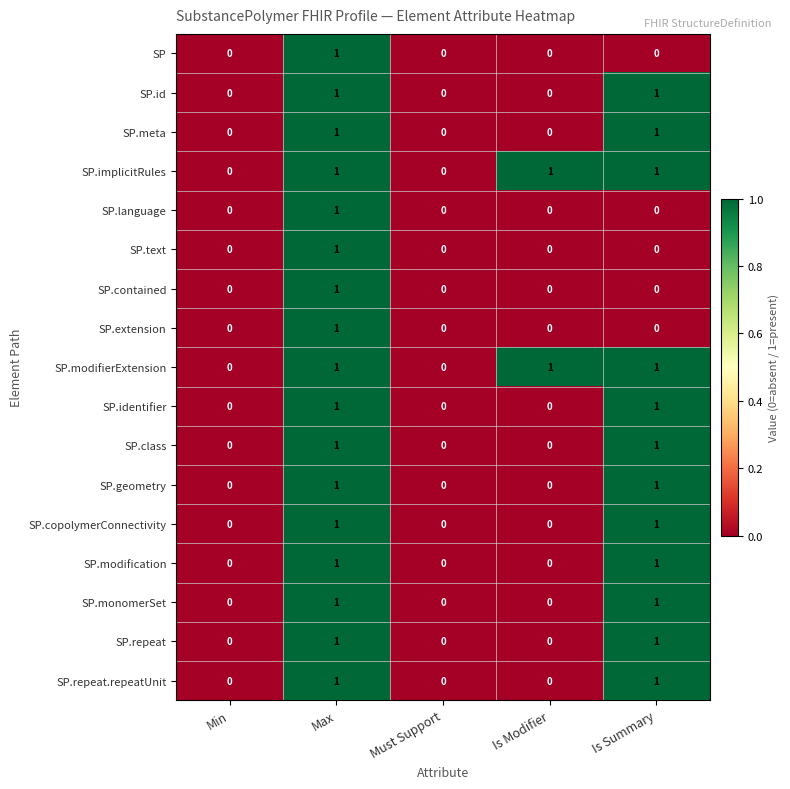

What is the sum of all SP.modifierExtension values?

3